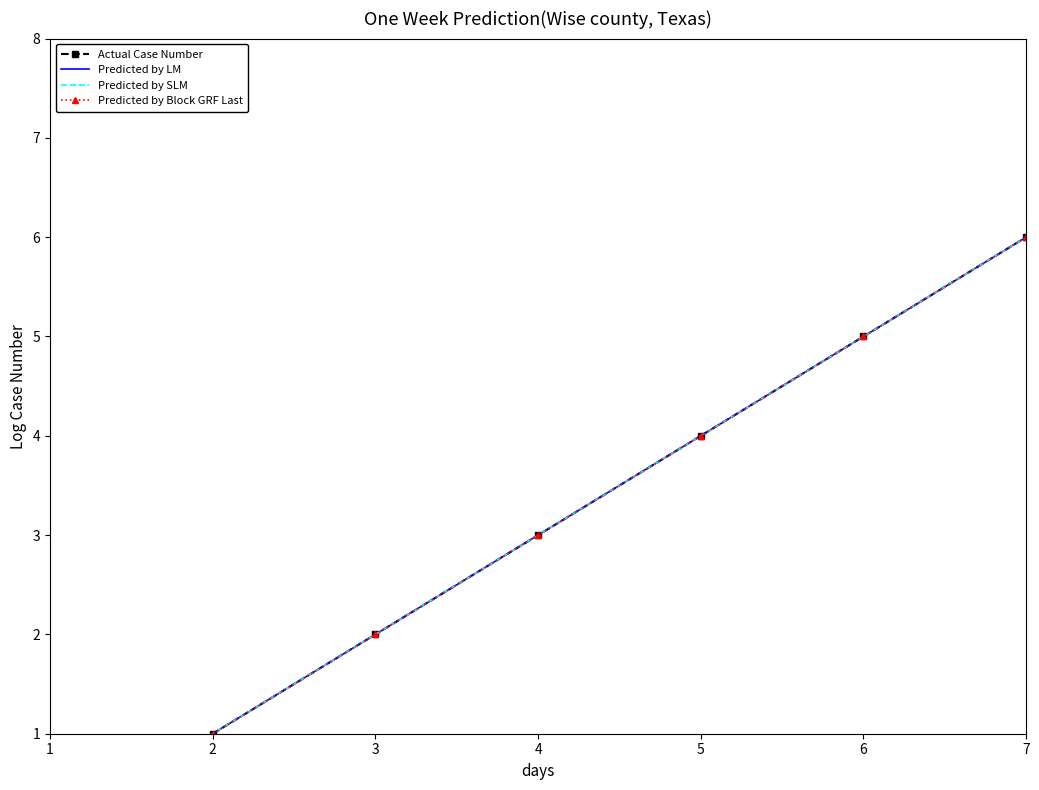

How many positive values does the Actual Case Number series have?

6